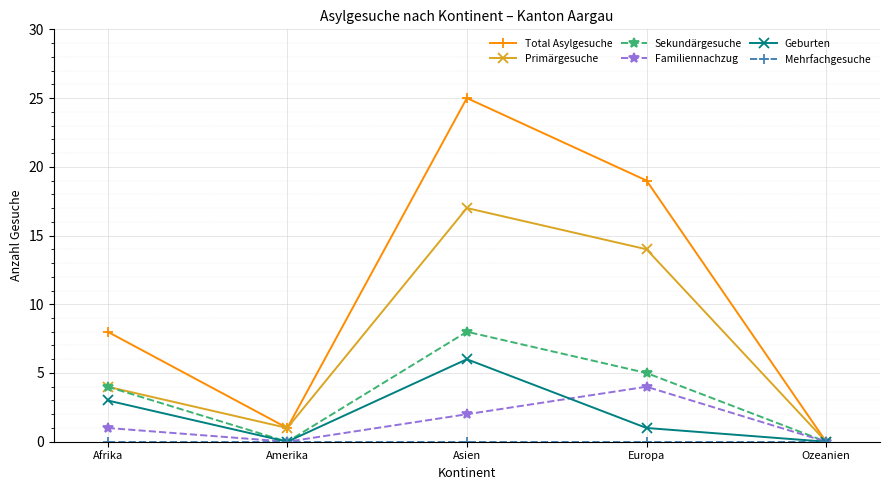

True or false: Total Asylgesuche has a value of 1 at Amerika.

True